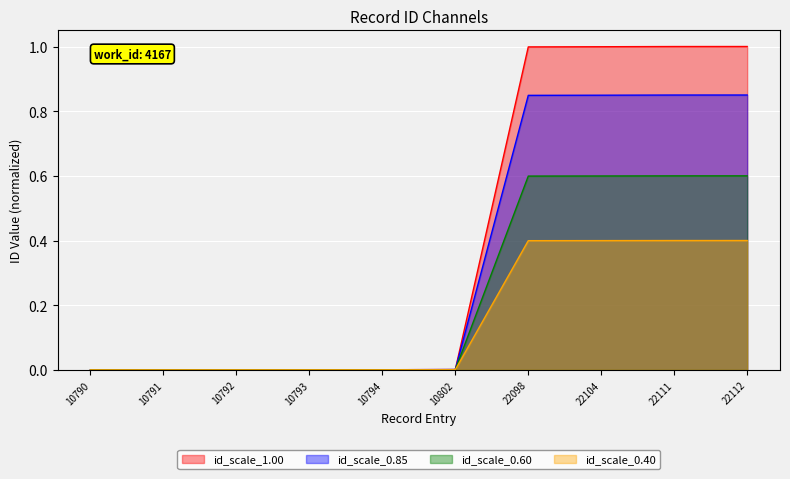

The value at 10793 is 0.0. True or false?

False